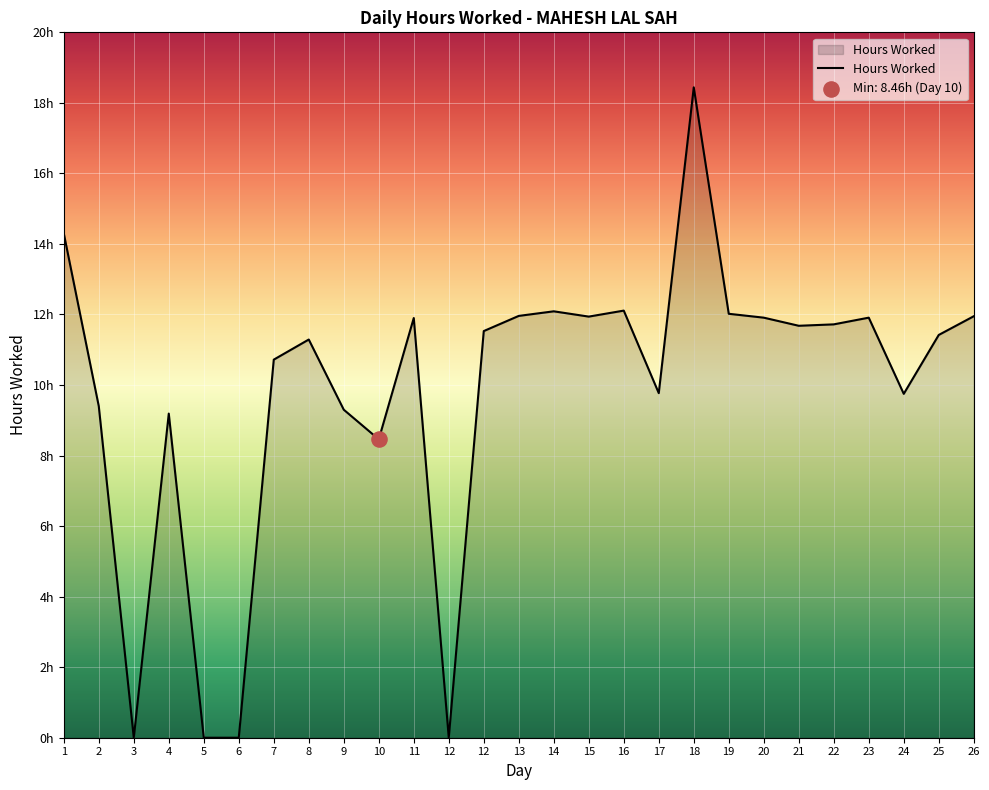

What is the change in value from 17 to 23?

+2.1